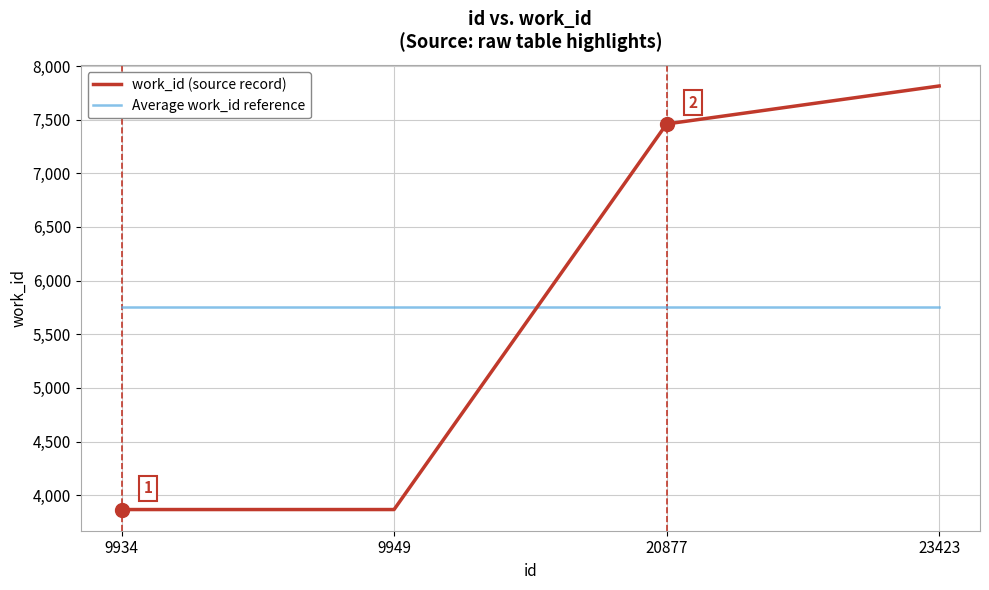

What are all the series names shown in the legend?

work_id (source record), Average work_id reference